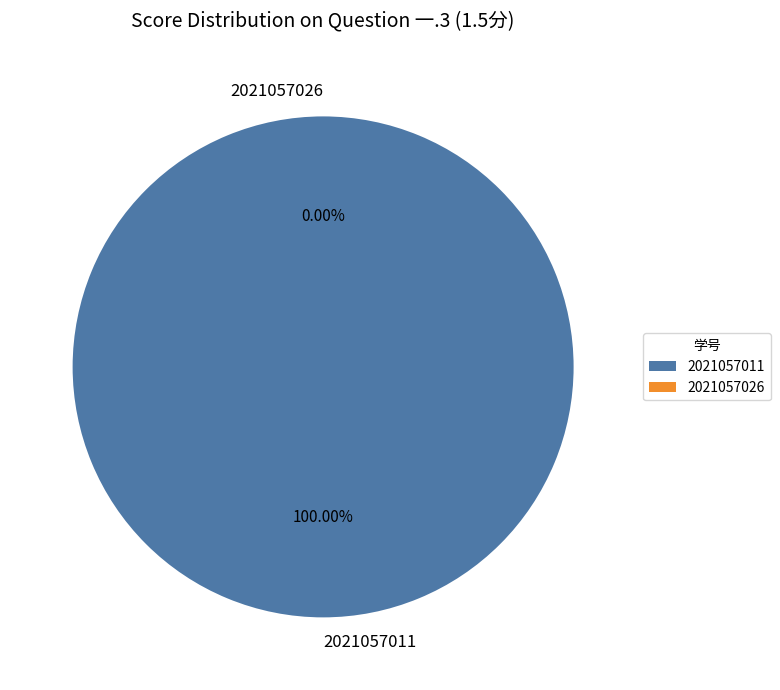

Does any single category account for the majority?

Yes